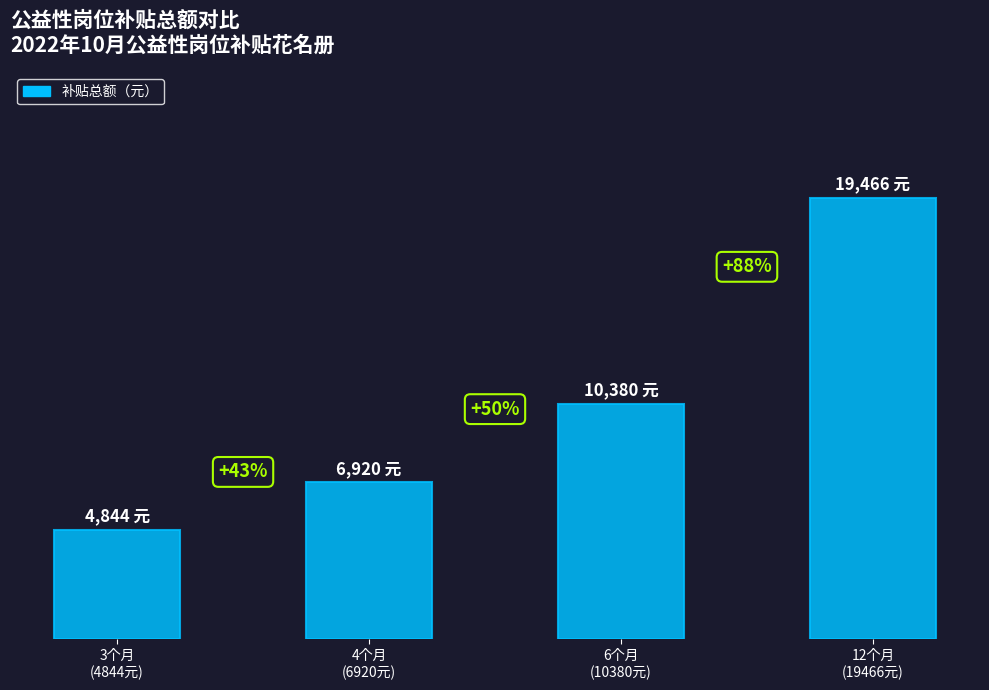

Are the bars horizontal?

No